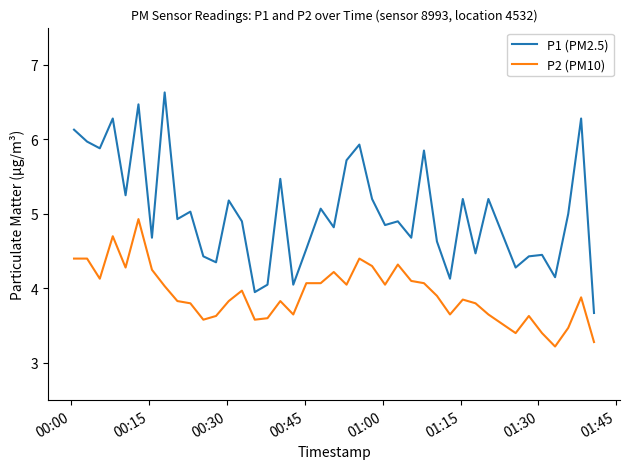

Which series has the largest range (max minus min)?

P1 (PM2.5)